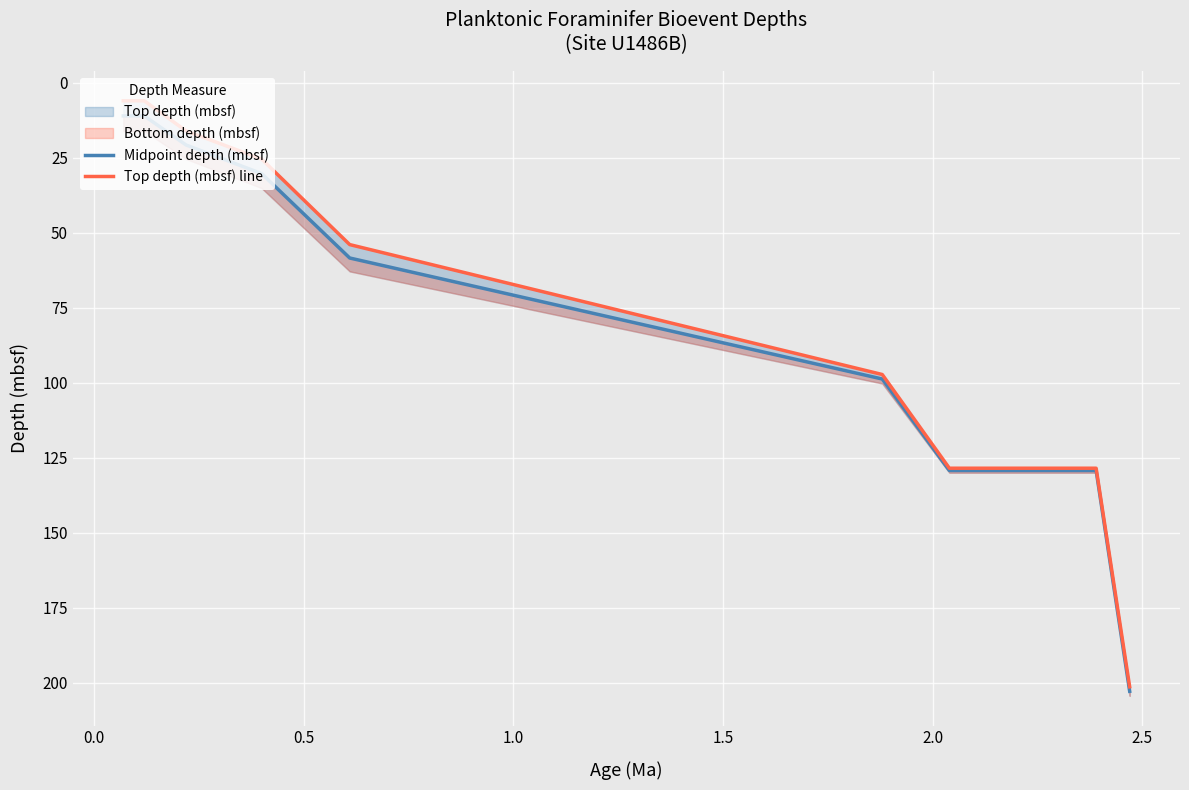

True or false: Midpoint depth (mbsf) and Top depth (mbsf) line cross at least once.

False